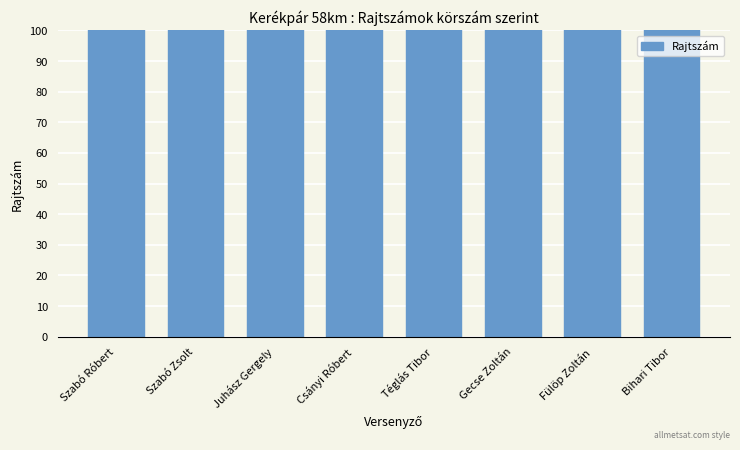

How many bars are there in total?

8